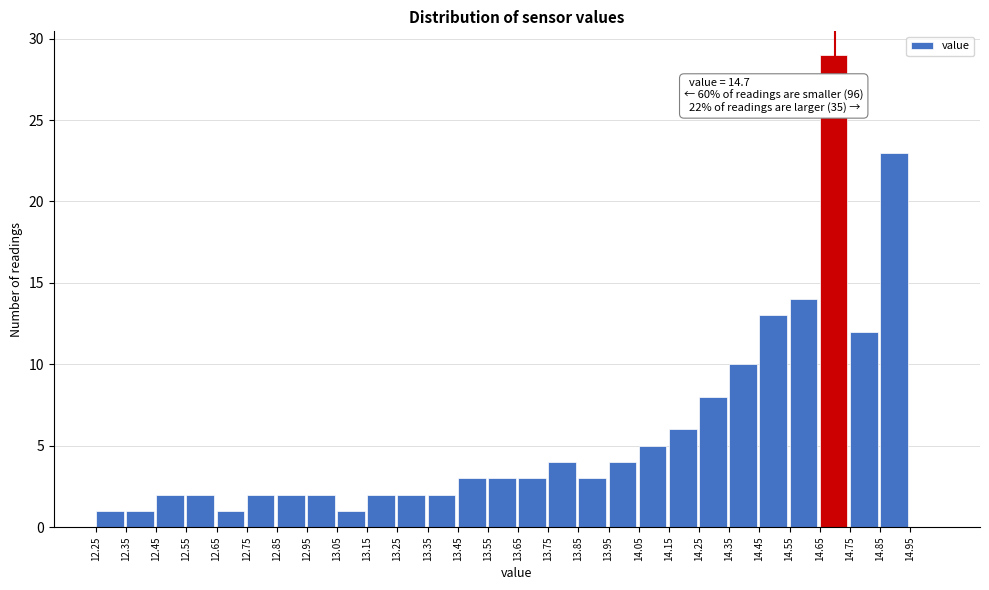

Over which range of the x-axis is the bar tallest?

14.65 to 14.75